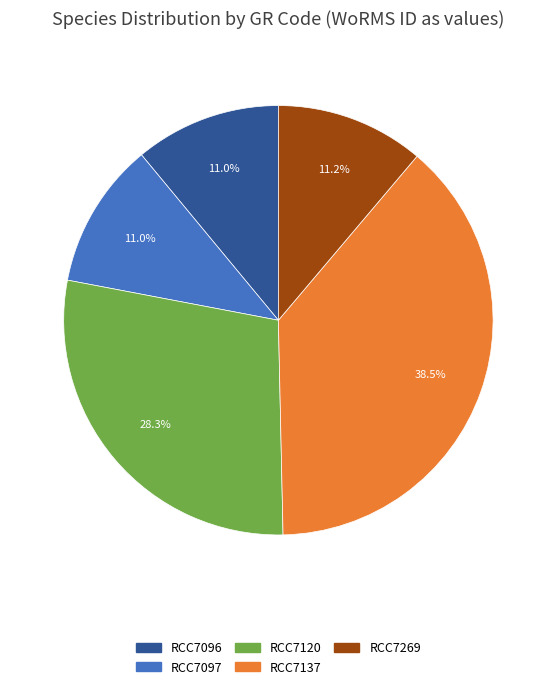

Between RCC7137 and RCC7096, which is larger?

RCC7137